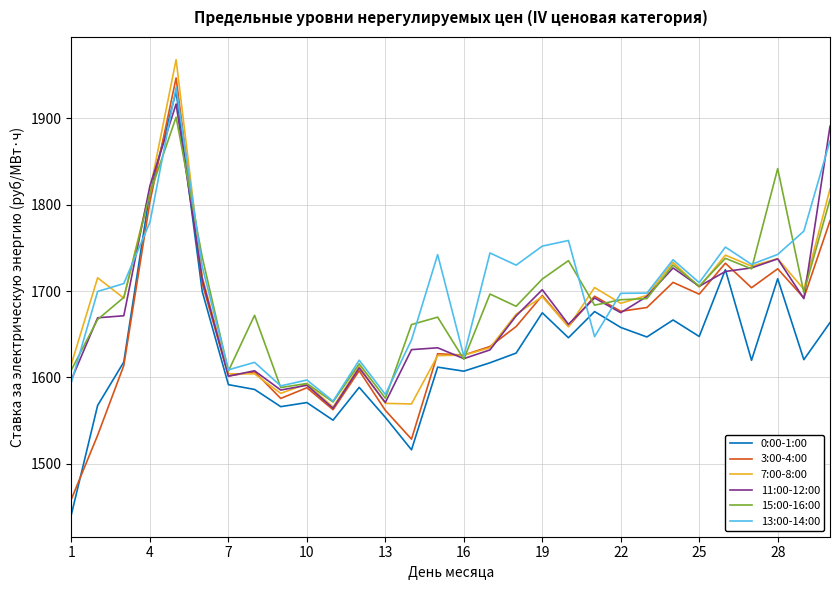

Which series has the widest spread of values?

0:00-1:00